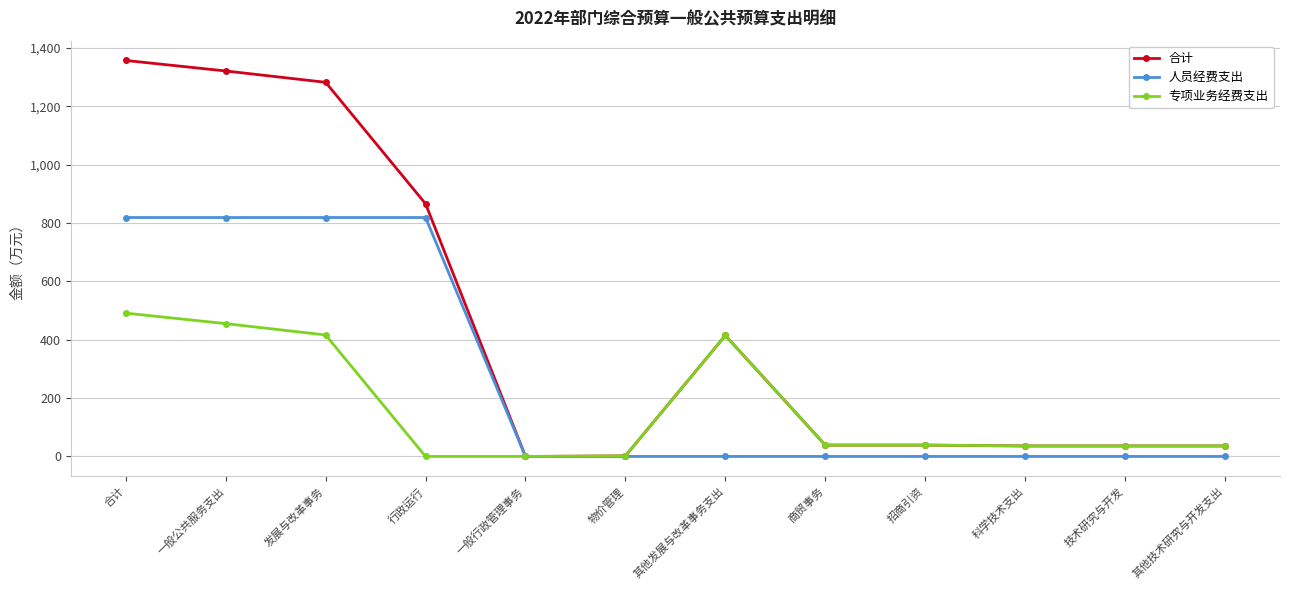

The 人员经费支出 series shows 0.0 at 其他技术研究与开发支出. True or false?

True